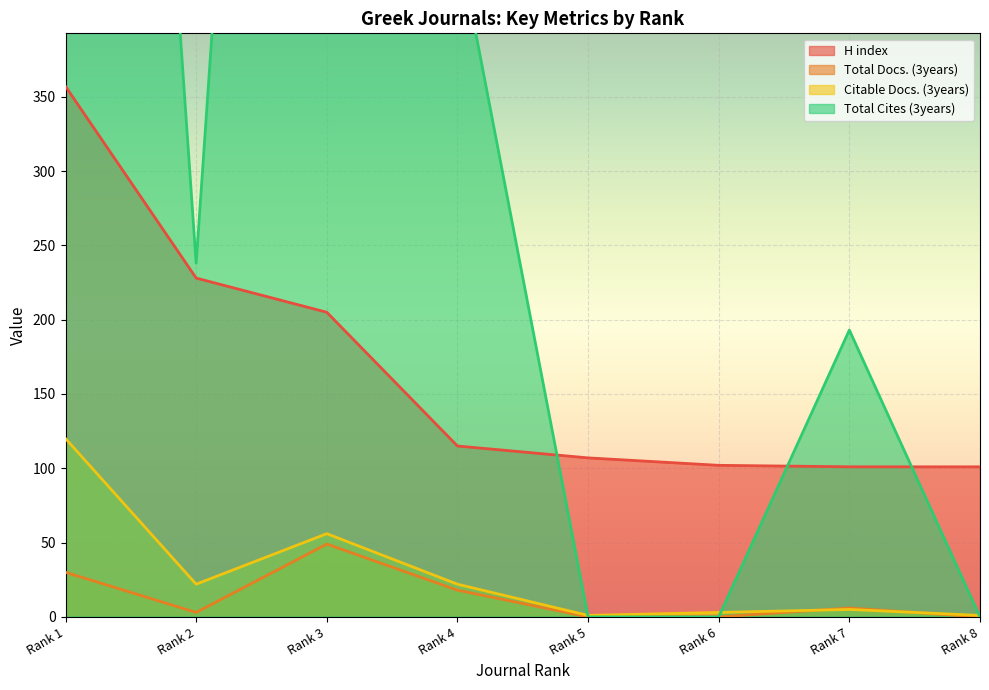

How many lines are shown in the chart?

4